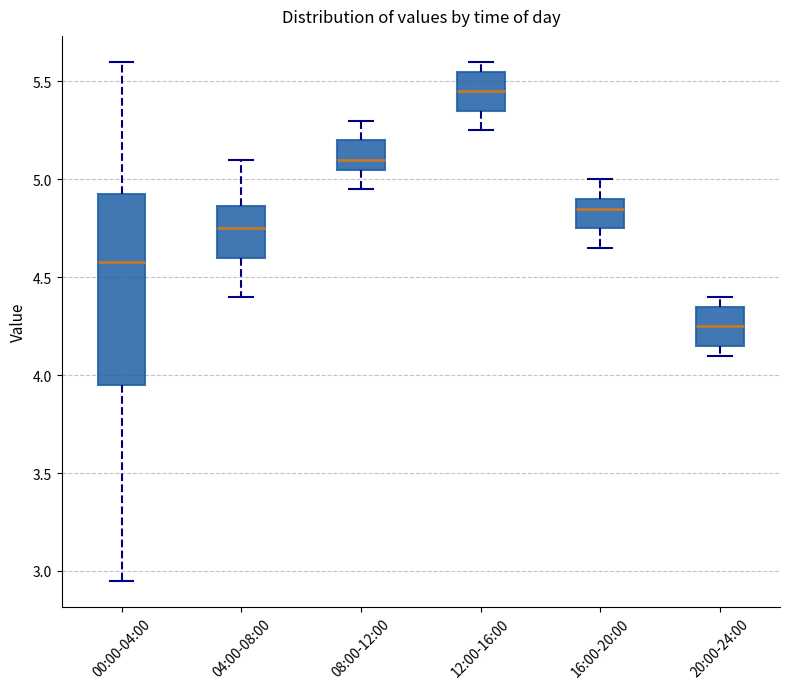

Reading left to right, transcribe this box plot: for each box, give where its median line is, the range the box spans, and where its two whiskers end, as read against the y-axis. The values are not printed on the chart, so give them approximately, as read against the axis.

00:00-04:00: median 4.60, box 3.95 to 4.95, whiskers 2.95 to 5.60
04:00-08:00: median 4.75, box 4.60 to 4.85, whiskers 4.40 to 5.10
08:00-12:00: median 5.10, box 5.05 to 5.20, whiskers 4.95 to 5.30
12:00-16:00: median 5.45, box 5.35 to 5.55, whiskers 5.25 to 5.60
16:00-20:00: median 4.85, box 4.75 to 4.90, whiskers 4.65 to 5.00
20:00-24:00: median 4.25, box 4.15 to 4.35, whiskers 4.10 to 4.40